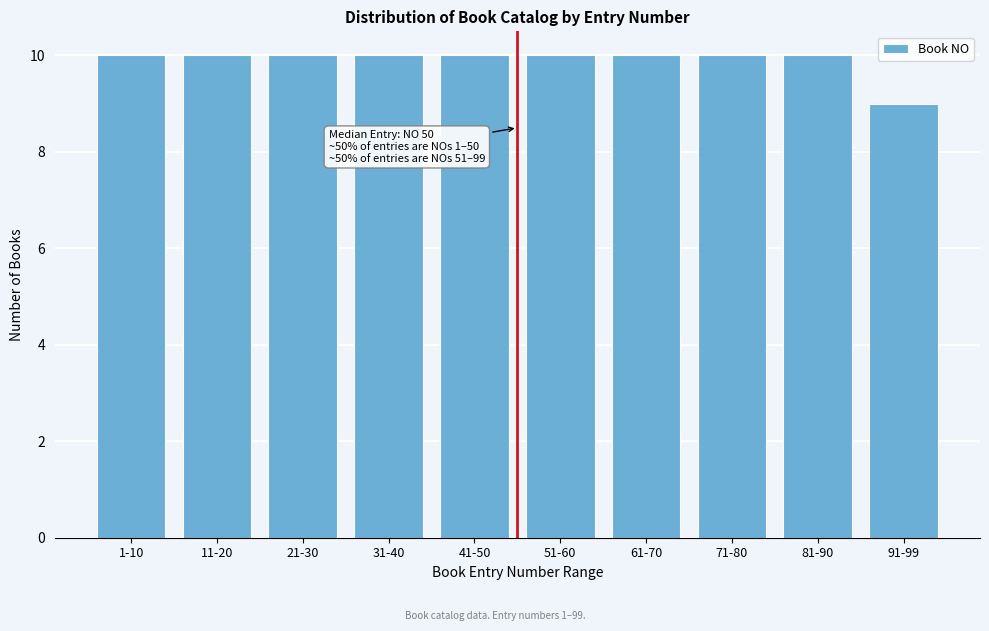

Reading left to right, extract all data points from this chart.

1-10=10	11-20=10	21-30=10	31-40=10	41-50=10	51-60=10	61-70=10	71-80=10	81-90=10	91-99=9